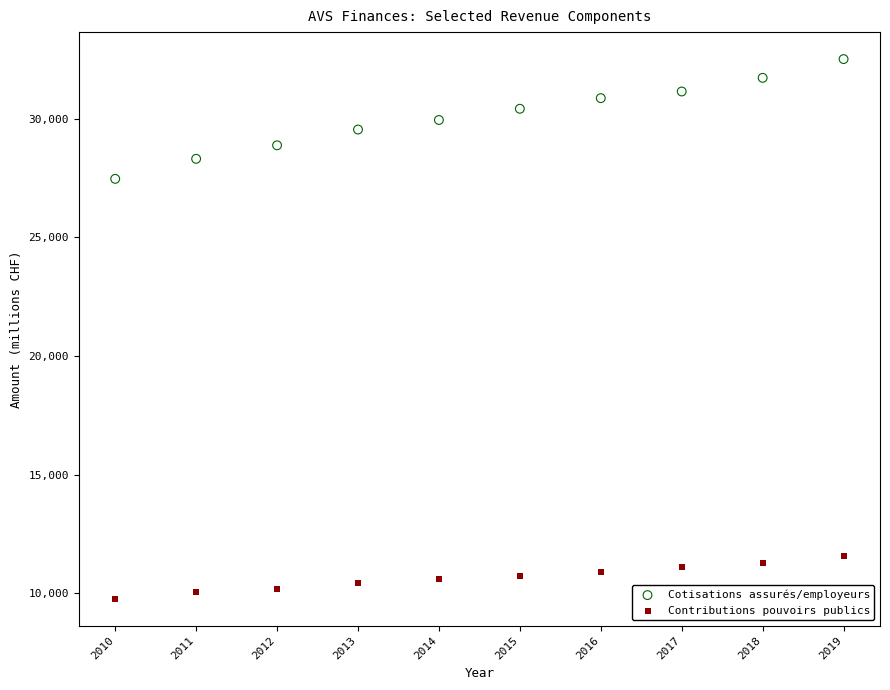

Which series reaches the maximum Y coordinate?

Cotisations assurés/employeurs